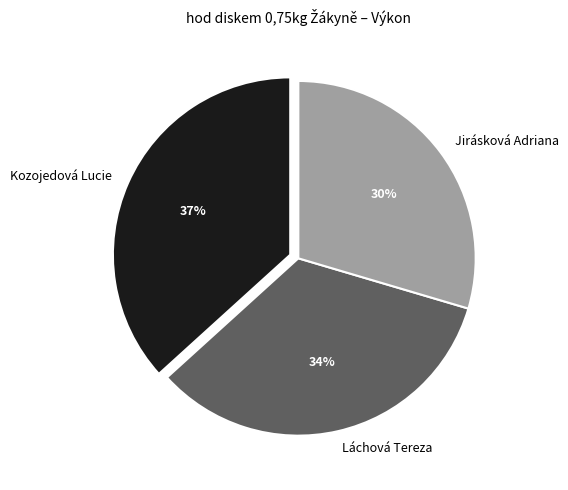

The Láchová Tereza slice represents 34% of the pie. True or false?

True